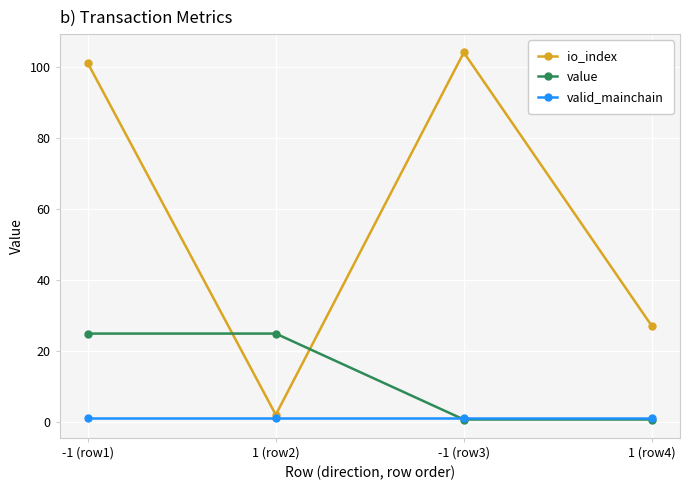

What position from the left is -1 (row3)?

3